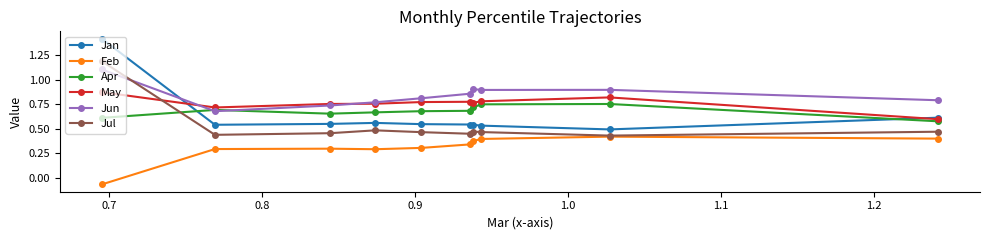

List the series in order of their peak value, highest first.

Jan, Jul, Jun, May, Apr, Feb